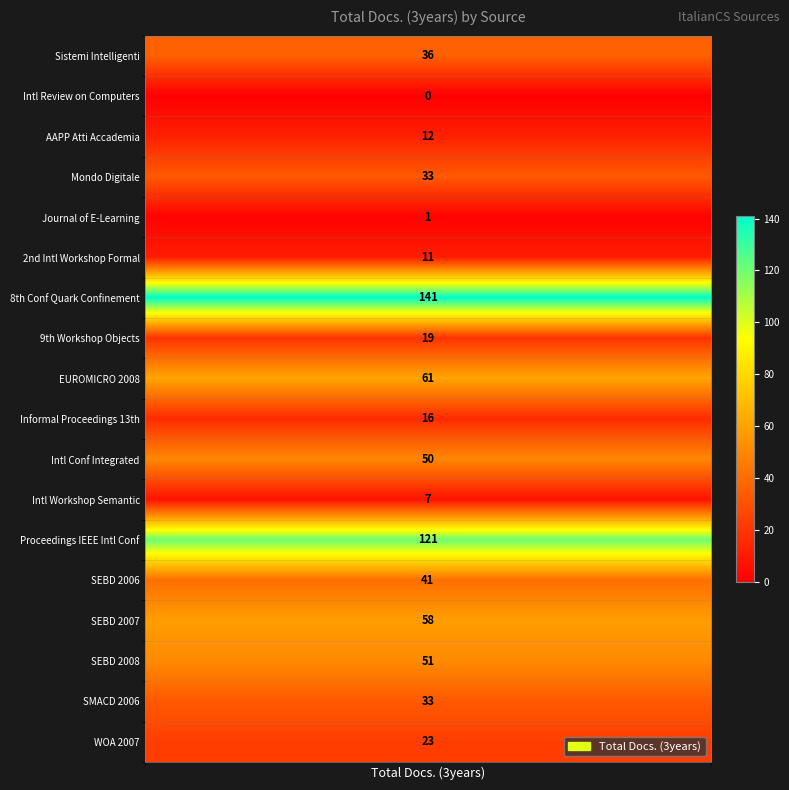

Reading right to left, transcribe all the data shown in this chart.

23	33	51	58	41	121	7	50	16	61	19	141	11	1	33	12	0	36